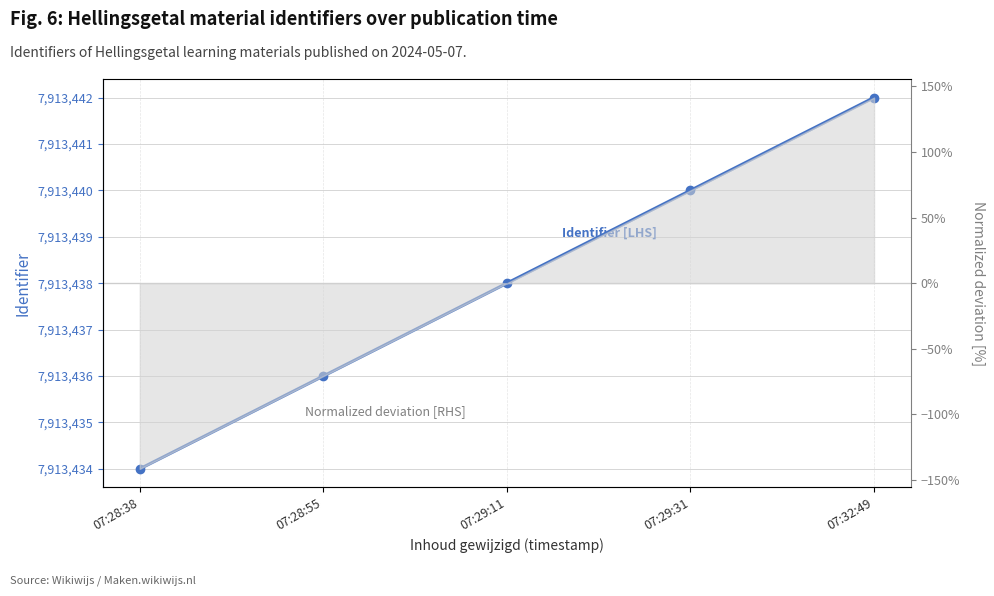

Reading right to left, transcribe all the data shown in this chart.

07:32:49=7913442	07:29:31=7913440	07:29:11=7913438	07:28:55=7913436	07:28:38=7913434